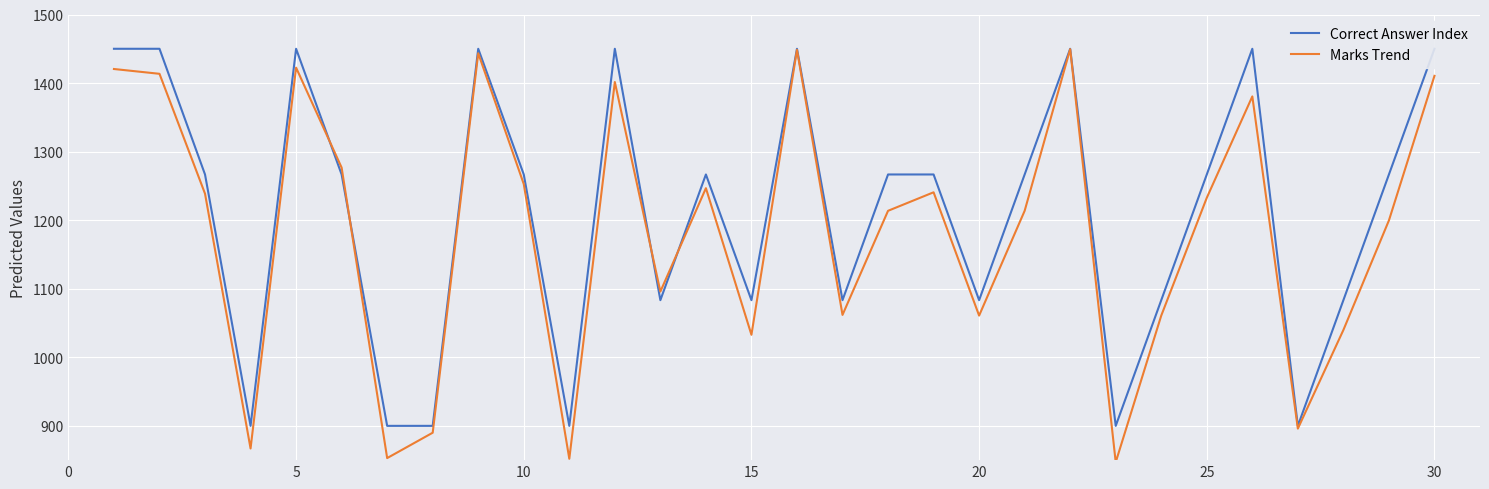

How many distinct data groups are displayed?

2